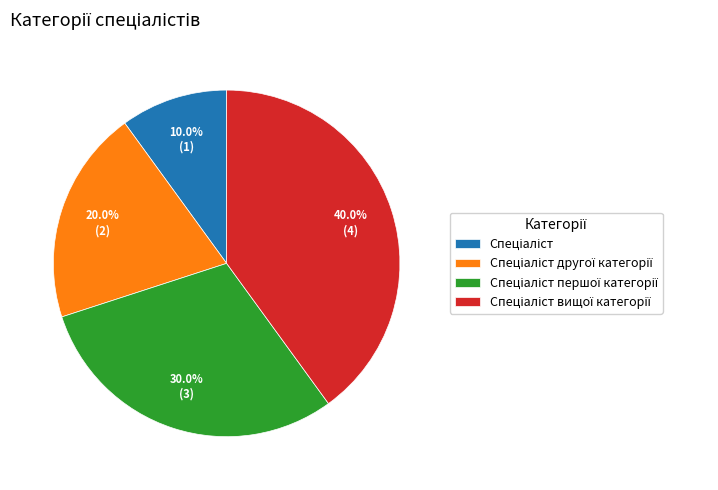

Is there a majority slice in this chart?

No